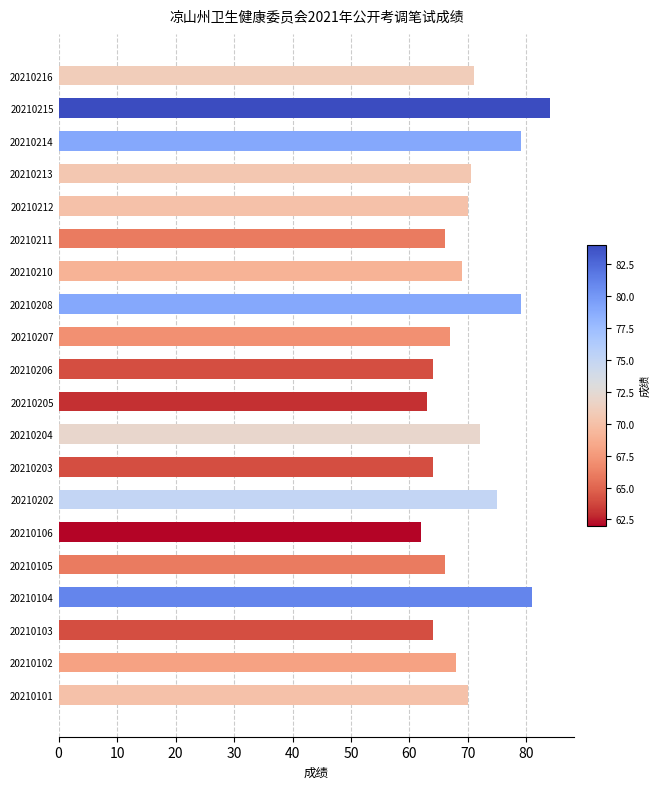

Which label corresponds to the smallest value in the chart?

20210106